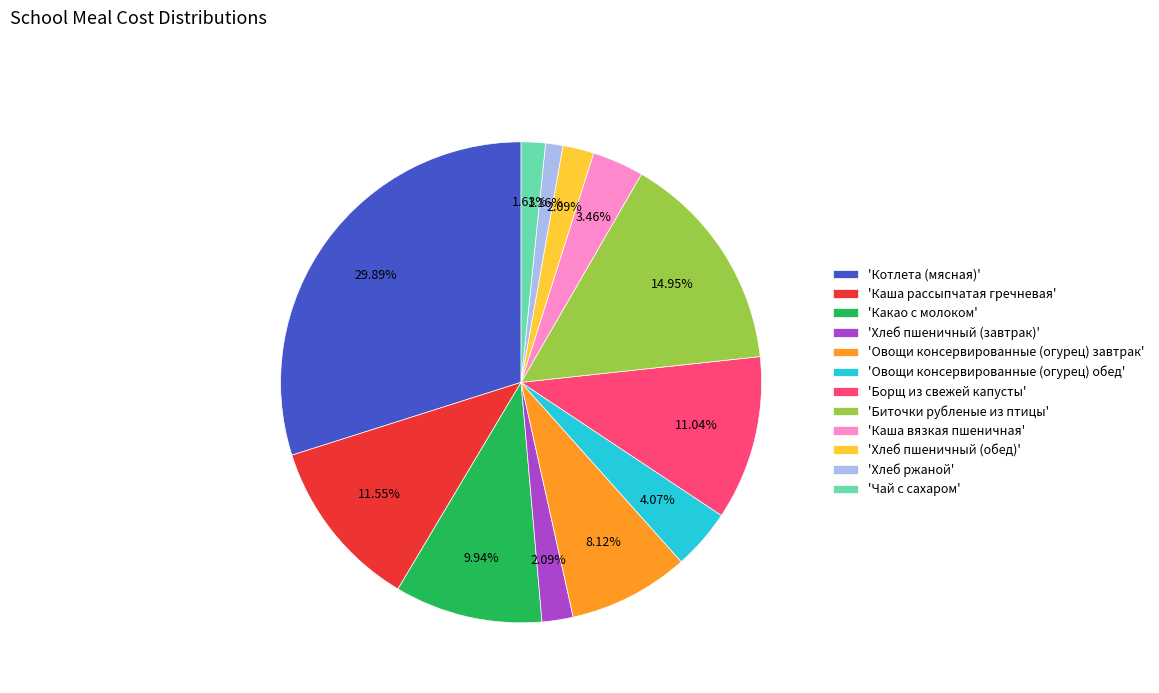

Which slice is the largest?

'Котлета (мясная)'